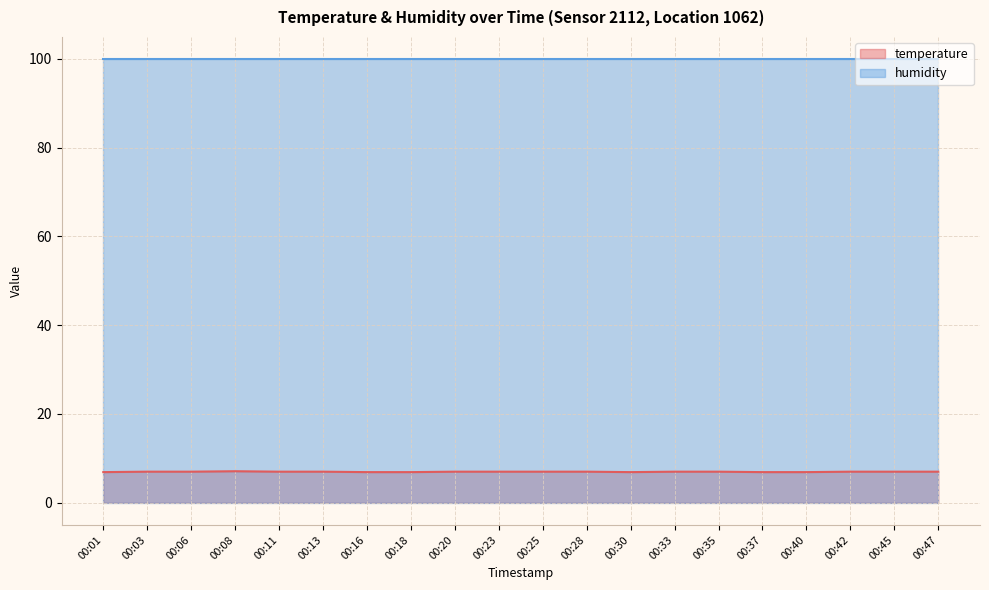

What is the smallest value displayed?

6.9